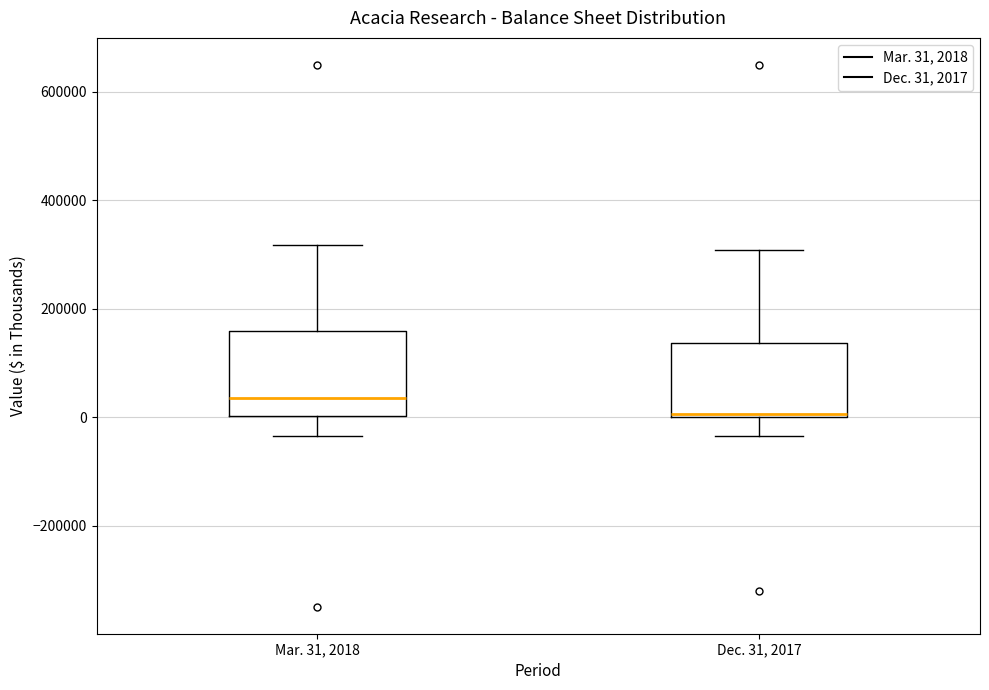

Which box is the tallest, from its lower edge to its upper edge?

Mar. 31, 2018